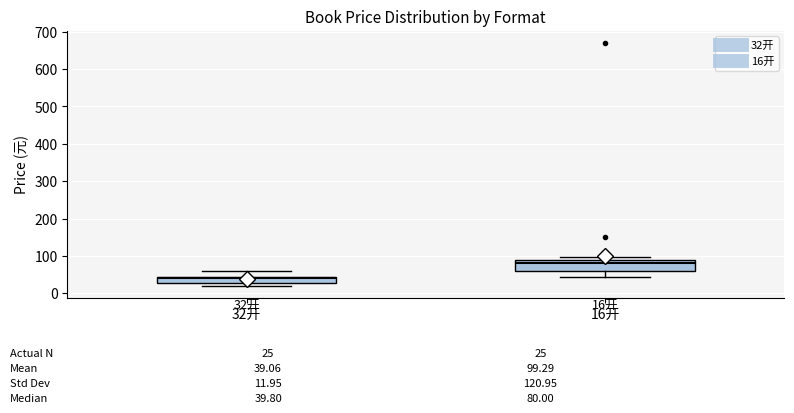

Which box has the lowest median line?

32开